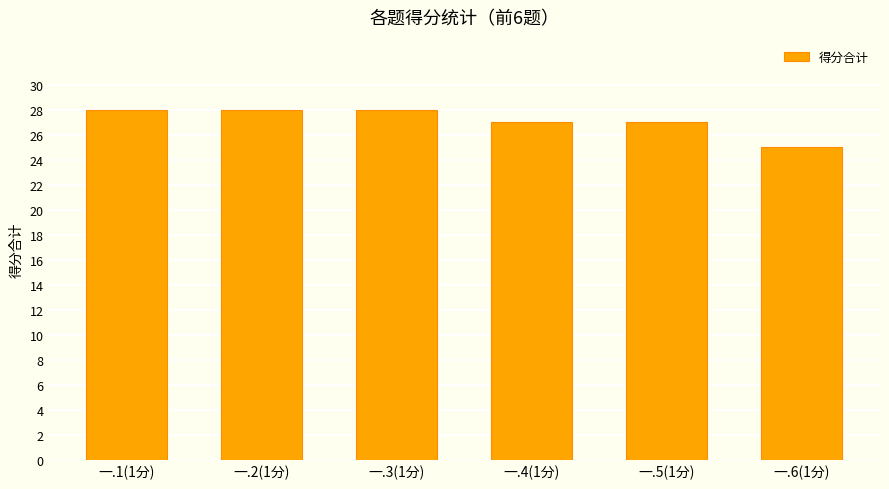

Approximately how many times larger is the value at 一.1(1分) compared to 一.3(1分)?

1.0